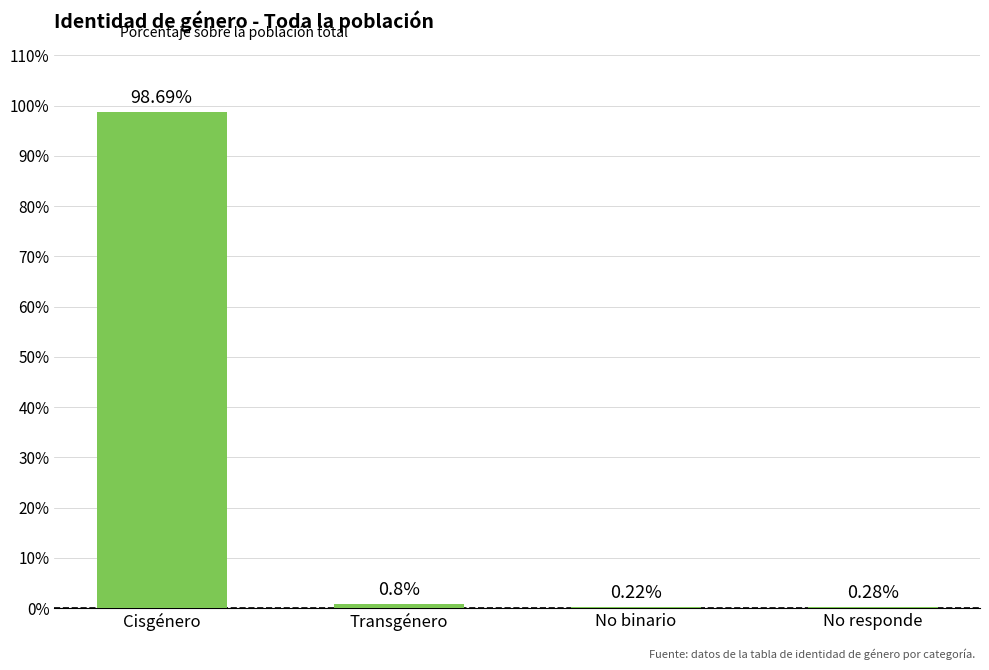

Where is the data nearest to the value 49?

Transgénero